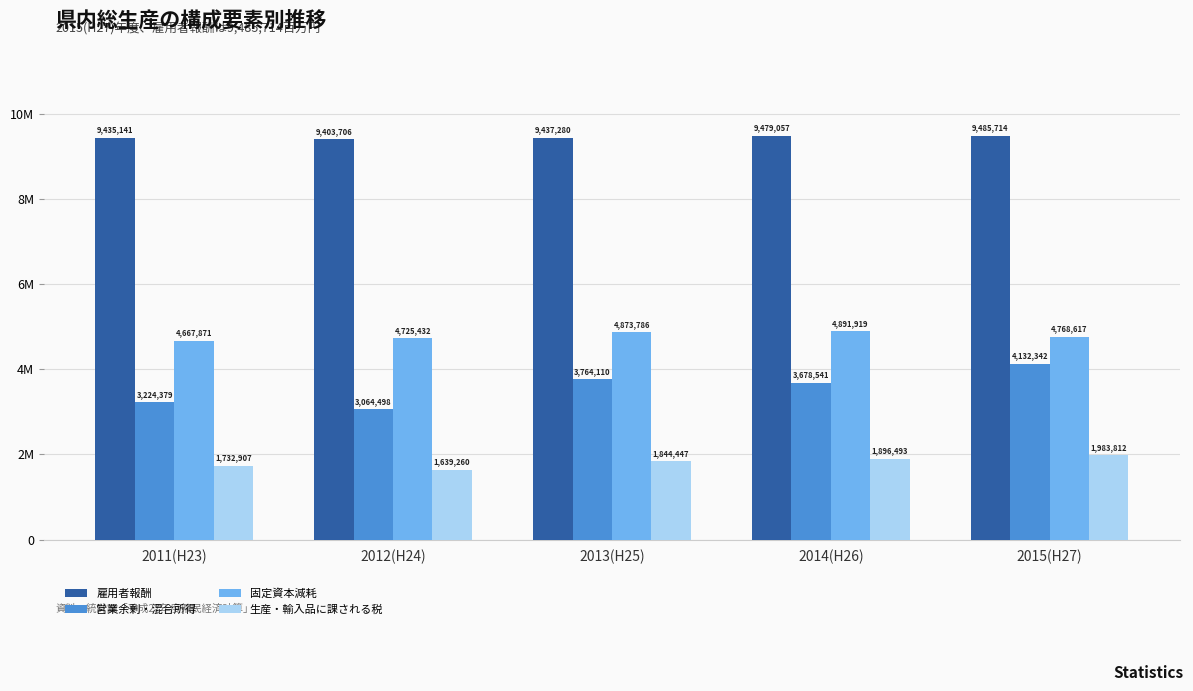

Which series has the largest range (max minus min)?

営業余剰・混合所得